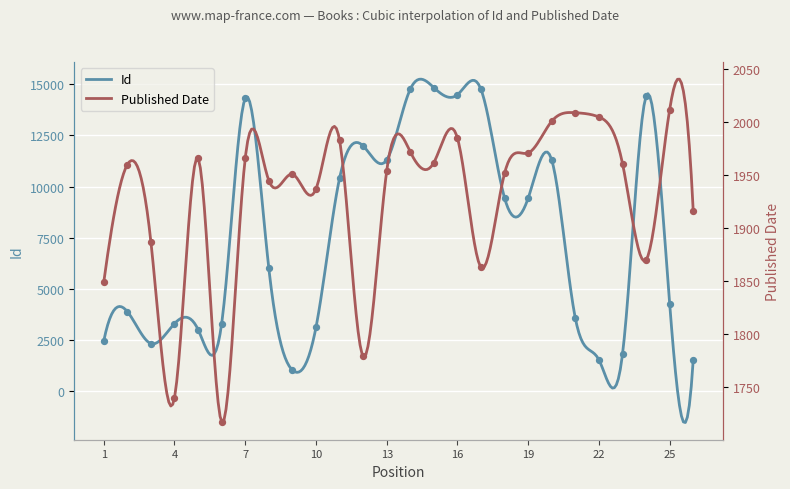

At which category is the sum across all series the highest?

15